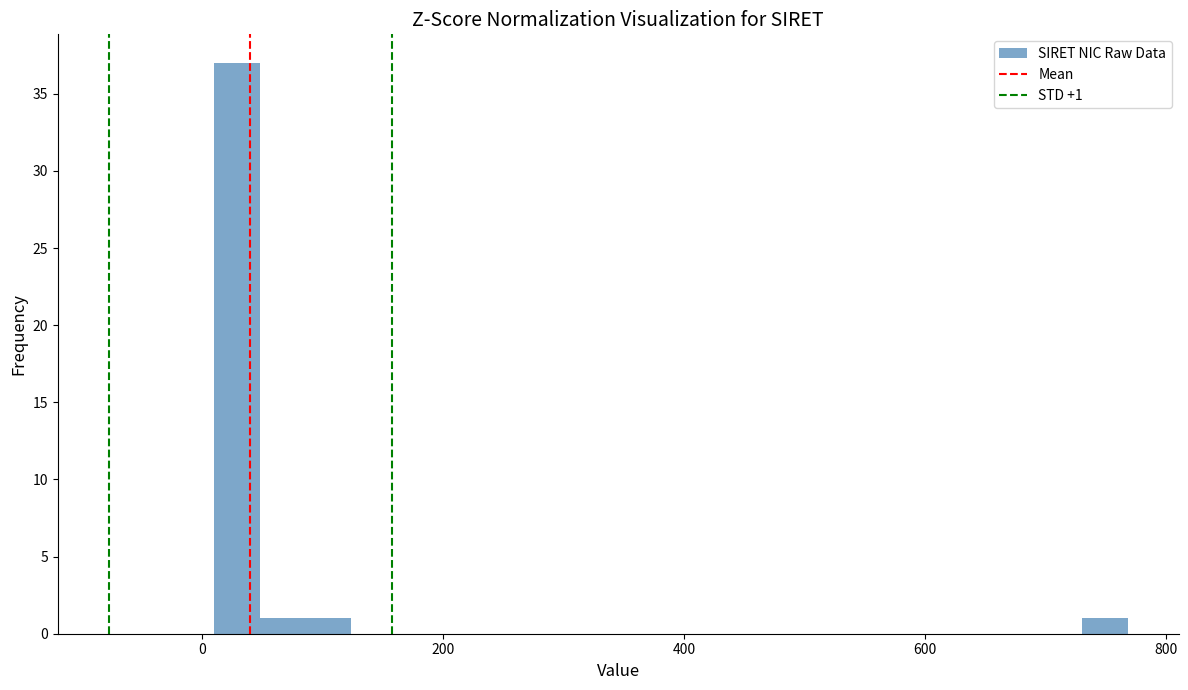

Read against the x-axis, roughly where is the centre of the tallest bar?

20